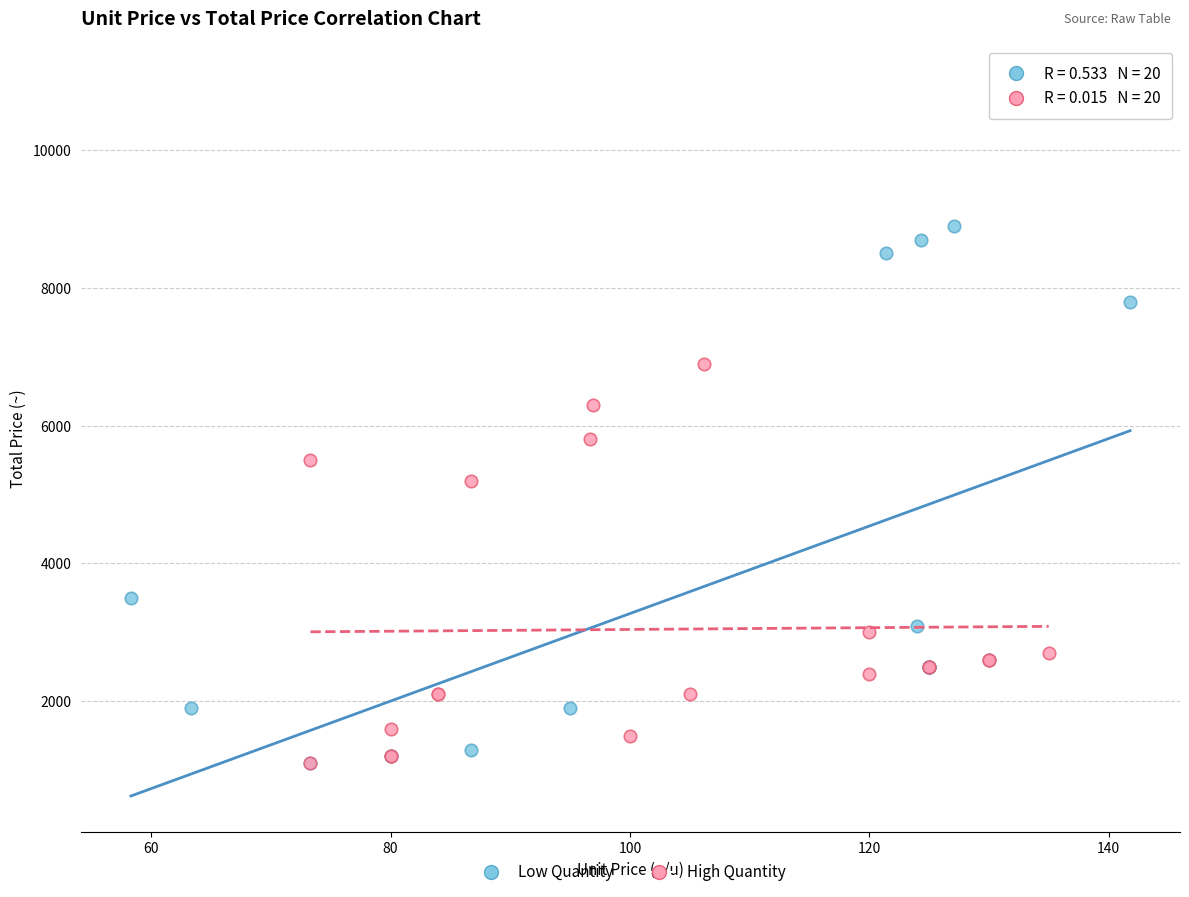

What are all the series names shown in the legend?

Low Quantity, High Quantity